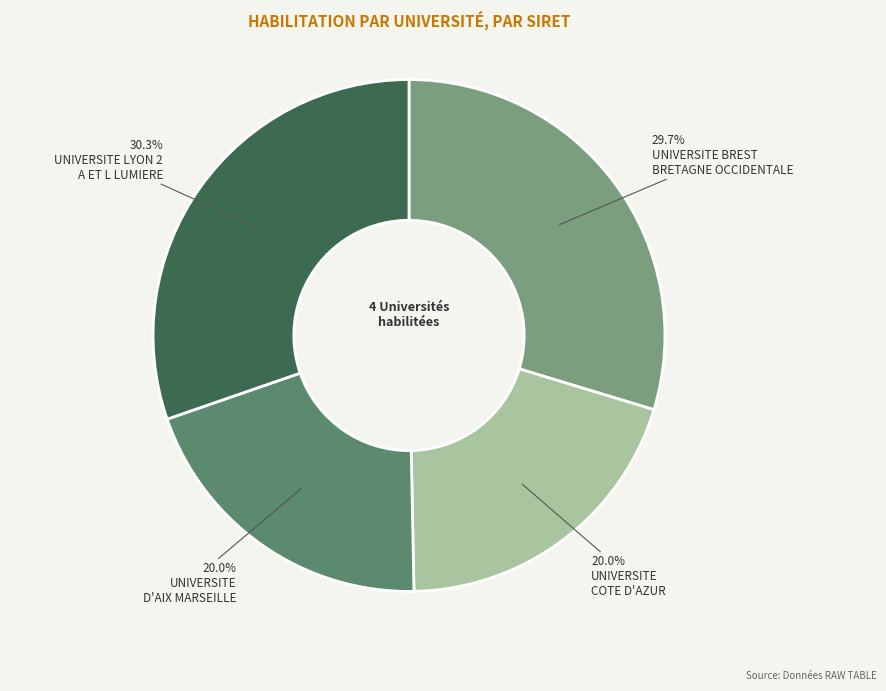

Is there any slice that represents more than half of the pie?

No